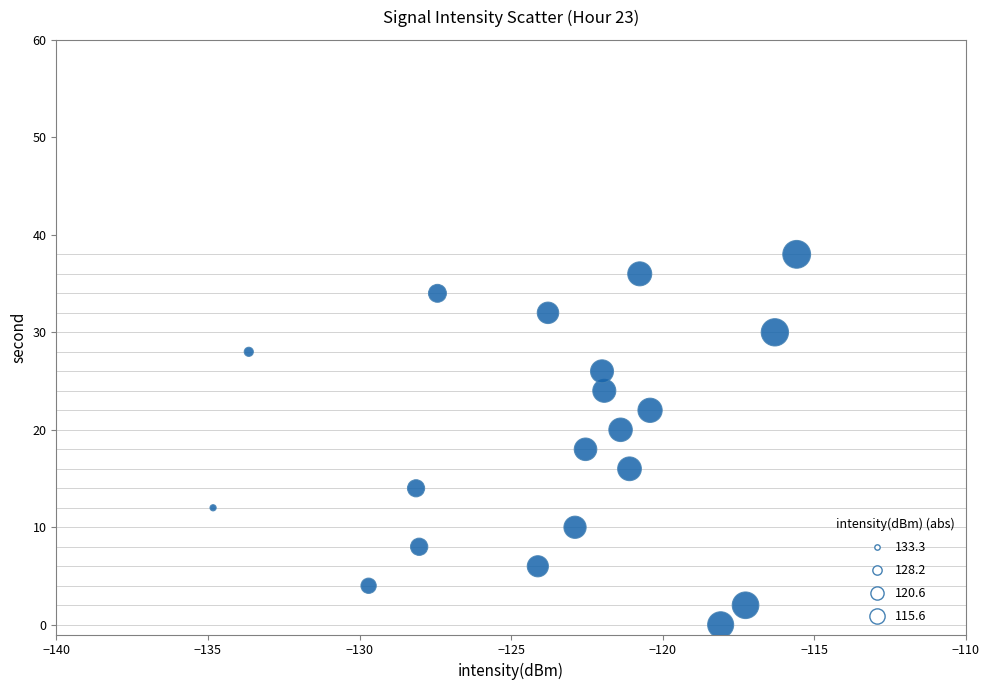

What is the range of Y values (max minus min)?

38